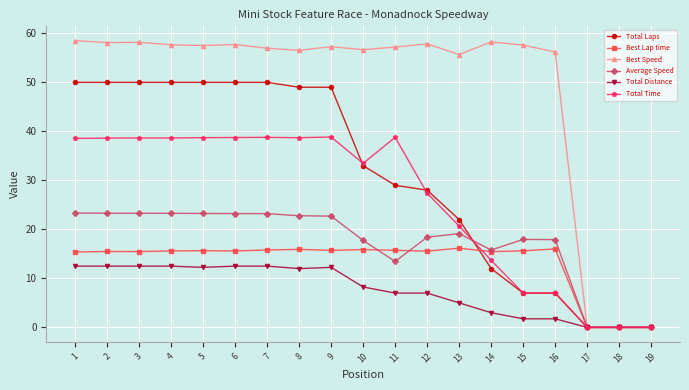

What is the difference between the maximum and minimum values in the Best Speed series?

58.5